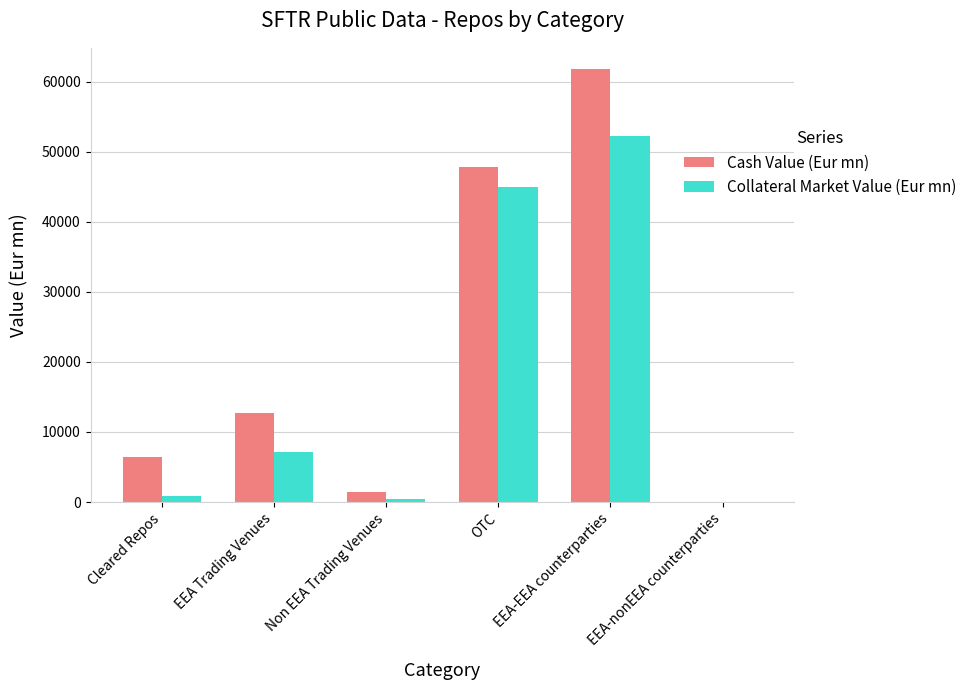

At which category is the sum across all series the highest?

EEA-EEA counterparties